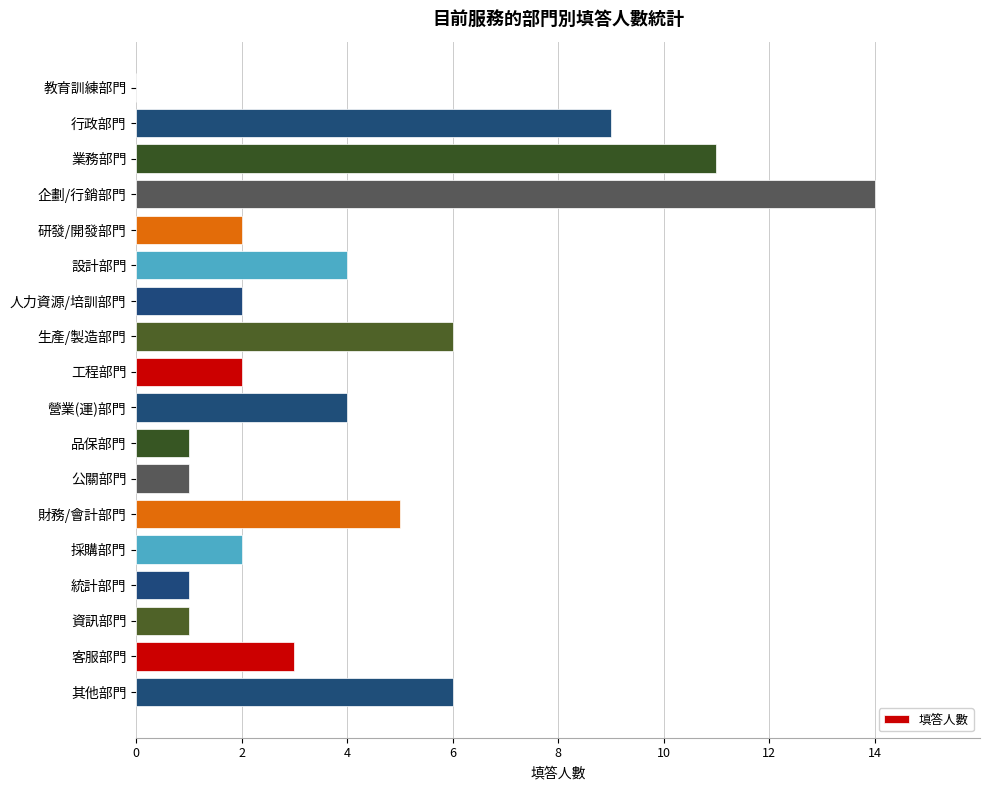

Reading top to bottom, list all the values displayed in this chart.

教育訓練部門=0	行政部門=9	業務部門=11	企劃/行銷部門=14	研發/開發部門=2	設計部門=4	人力資源/培訓部門=2	生產/製造部門=6	工程部門=2	營業(運)部門=4	品保部門=1	公關部門=1	財務/會計部門=5	採購部門=2	統計部門=1	資訊部門=1	客服部門=3	其他部門=6